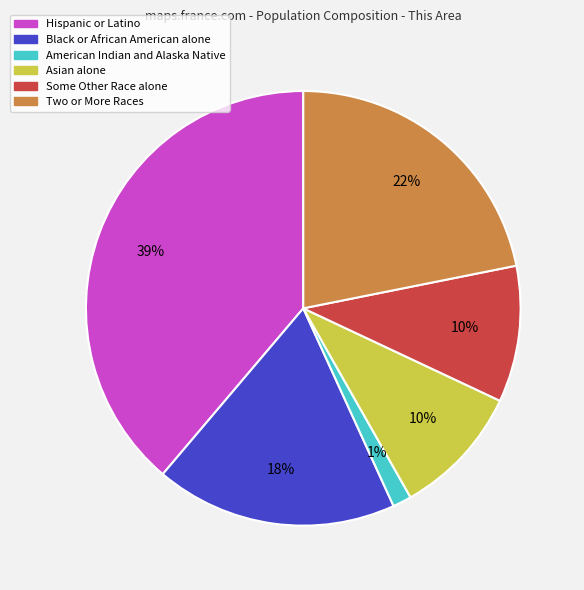

What is the ratio of the value at Hispanic or Latino to the value at Black or African American alone?

2.2